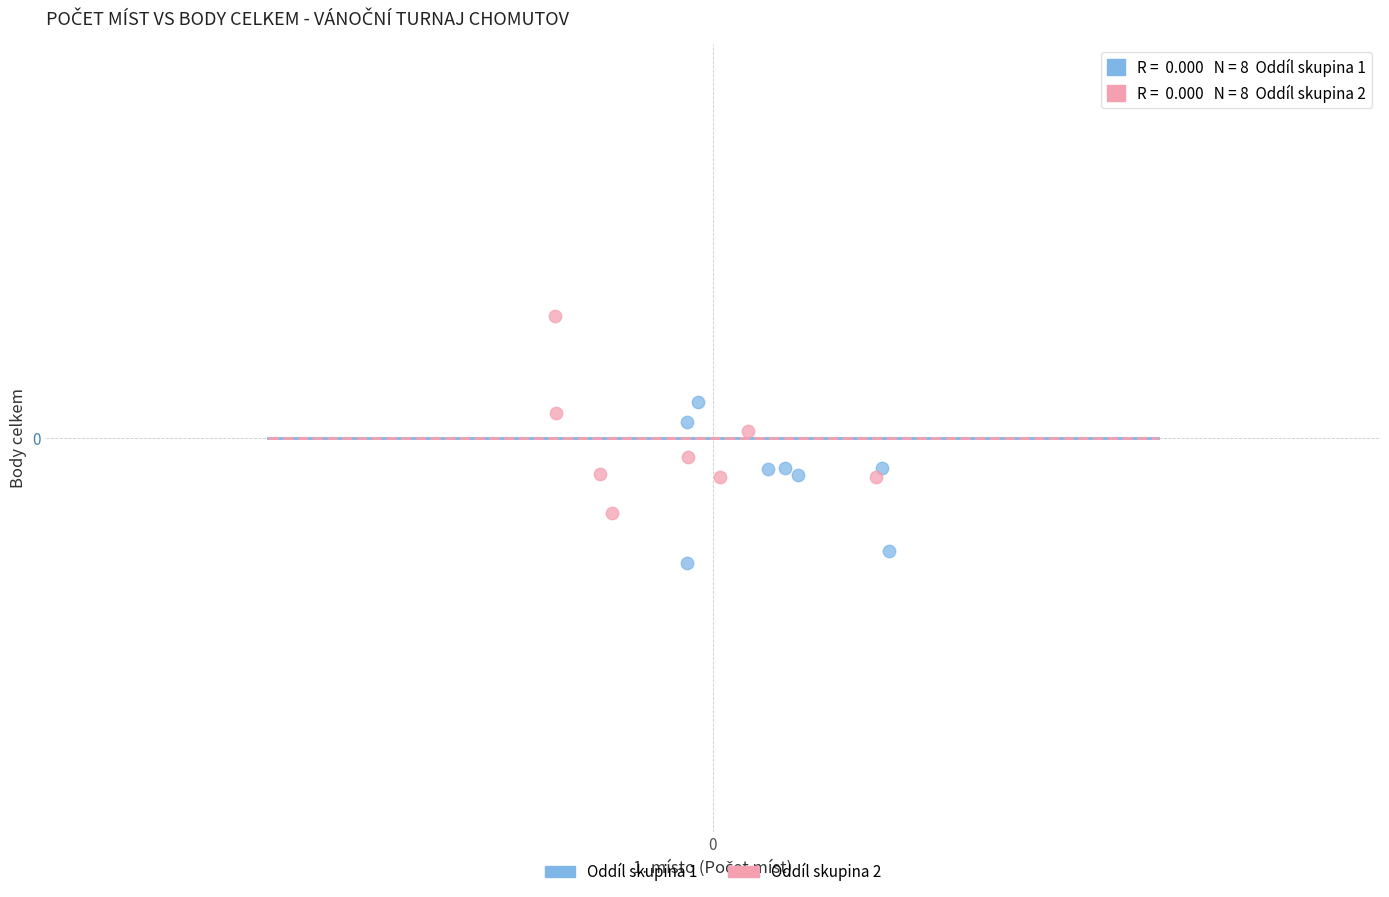

What are all the series names shown in the legend?

Oddíl skupina 1, Oddíl skupina 2